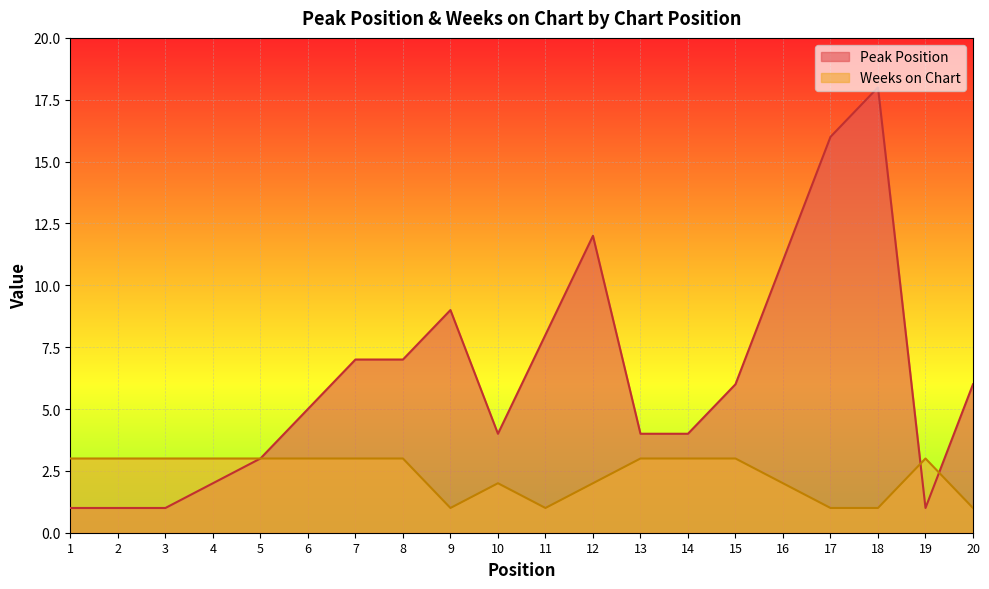

What is the average value of the Weeks on Chart series?

2